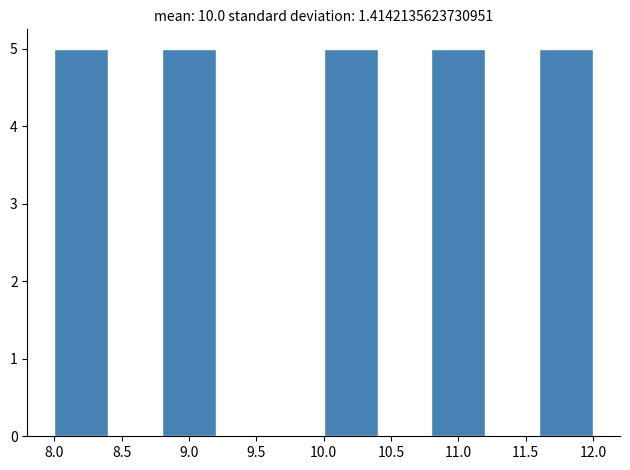

Reading left to right, transcribe this chart: for each bar, give the range it covers on the x-axis and its height. The values are not printed on the chart, so give them approximately, as read against the axis.

8.0 to 8.4: 5
8.4 to 8.8: 0
8.8 to 9.2: 5
9.2 to 9.6: 0
9.6 to 10.0: 0
10.0 to 10.4: 5
10.4 to 10.8: 0
10.8 to 11.2: 5
11.2 to 11.6: 0
11.6 to 12.0: 5